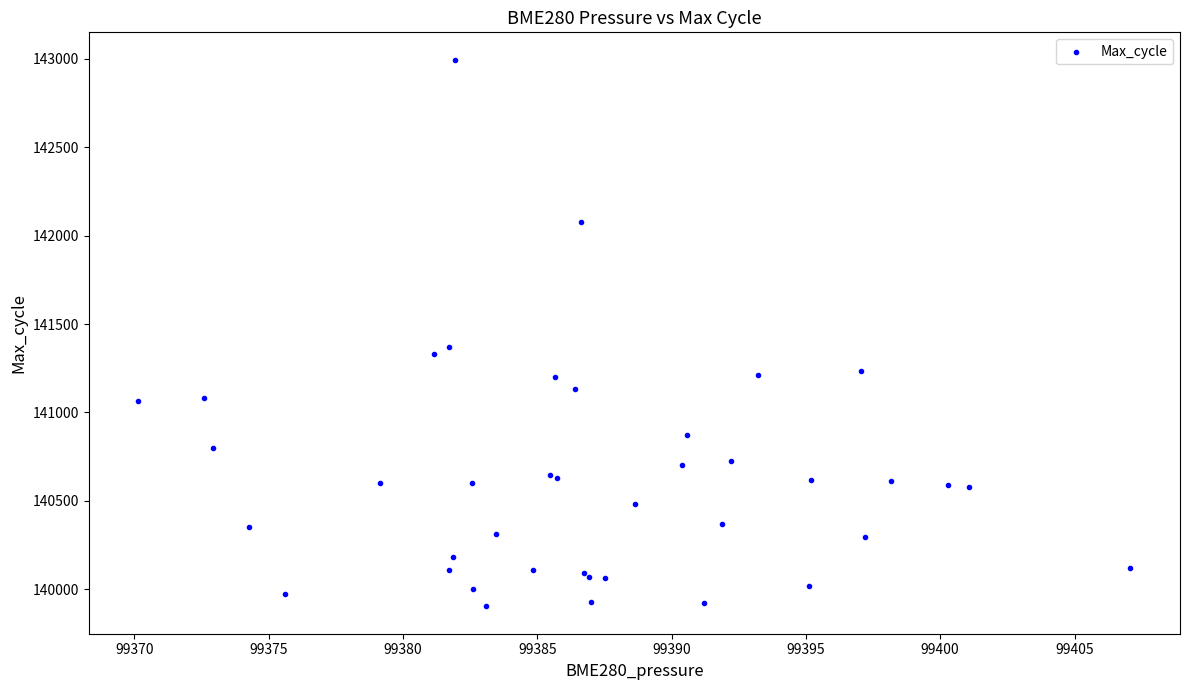

What Y value in the scatter plot is closest to 141449?

141369